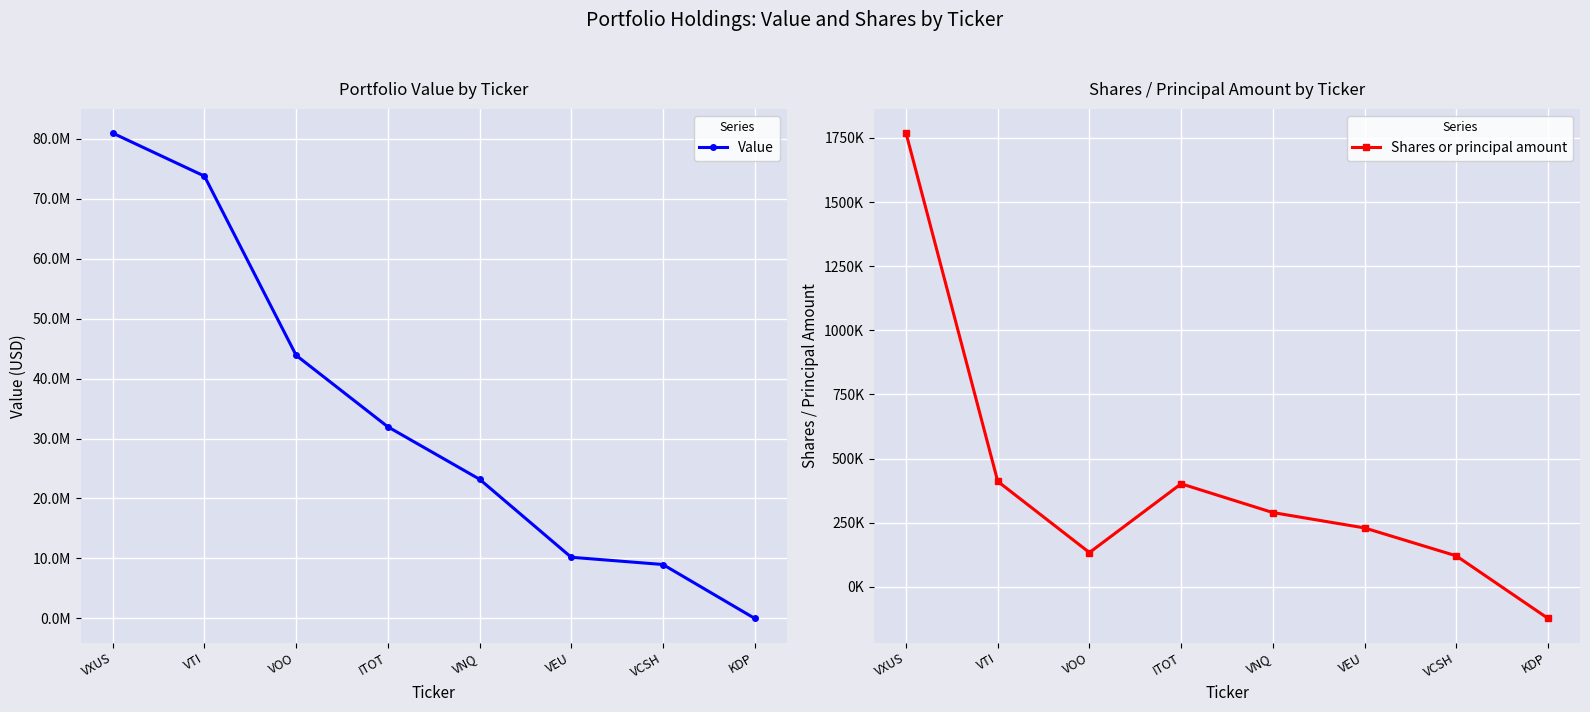

List the labels in order of Value value, smallest first.

KDP, VCSH, VEU, VNQ, ITOT, VOO, VTI, VXUS